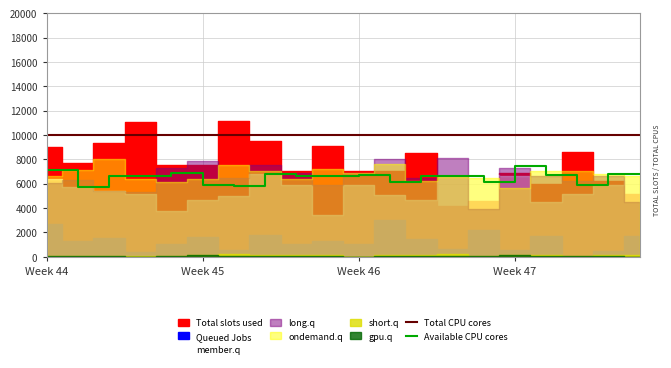

Which category has the lowest value in the Total CPU cores series?

Week 44